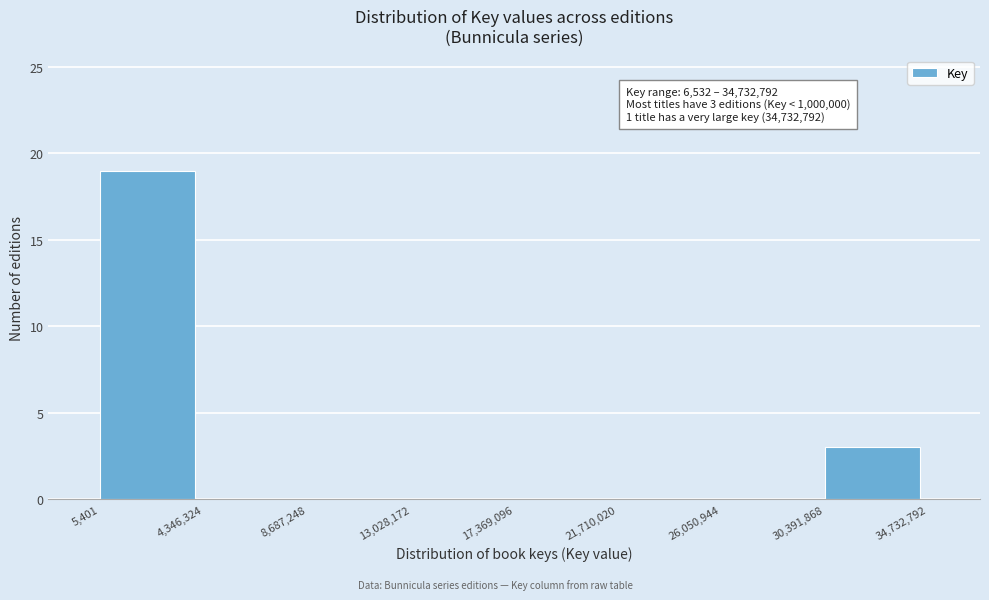

Over which range of the x-axis is the bar tallest?

5,401 to 4,346,324